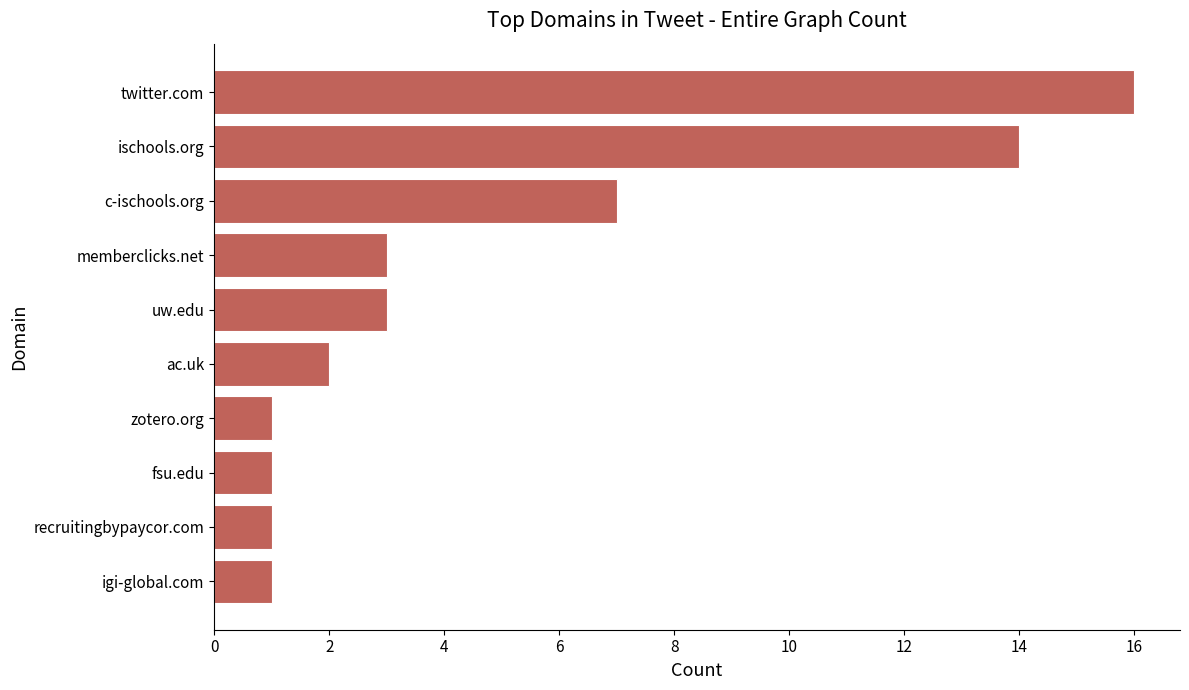

Are the bars grouped side by side (vs. stacked)?

No